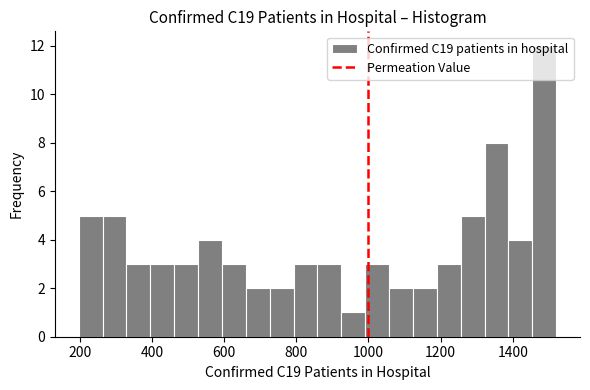

Read against the x-axis, roughly where is the centre of the tallest bar?

1480